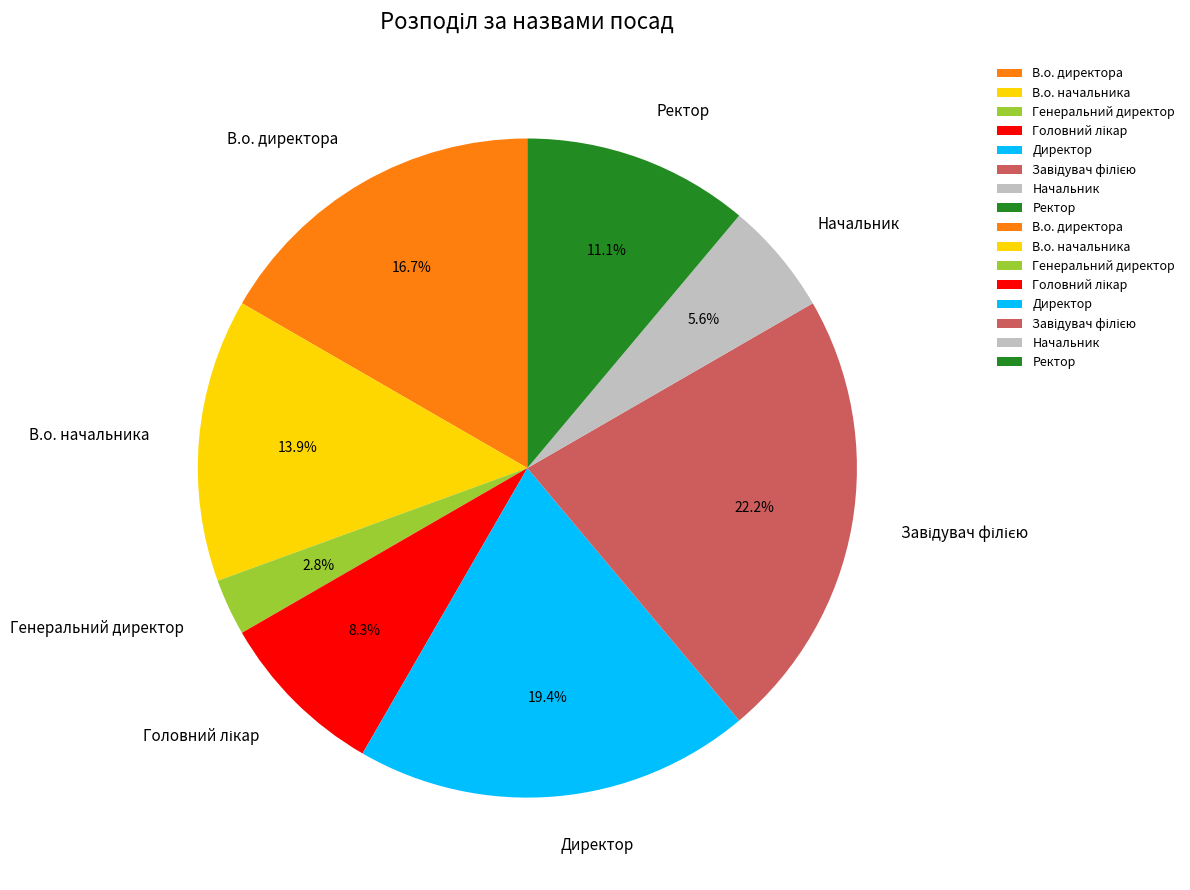

Does any single category account for the majority?

No